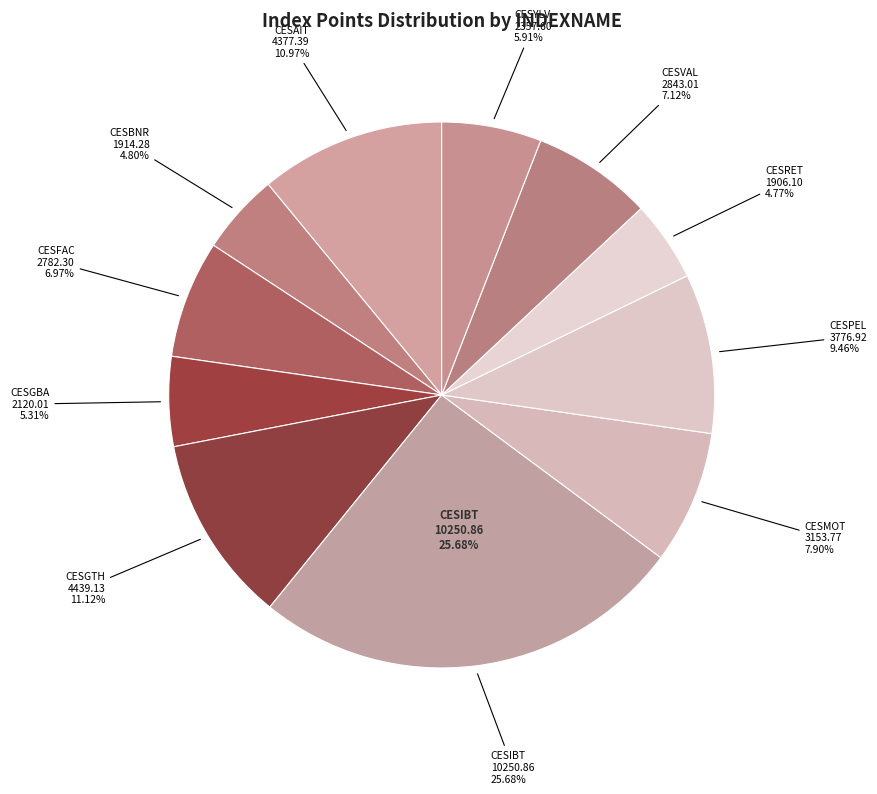

True or false: CESPEL accounts for 24% of the total.

False